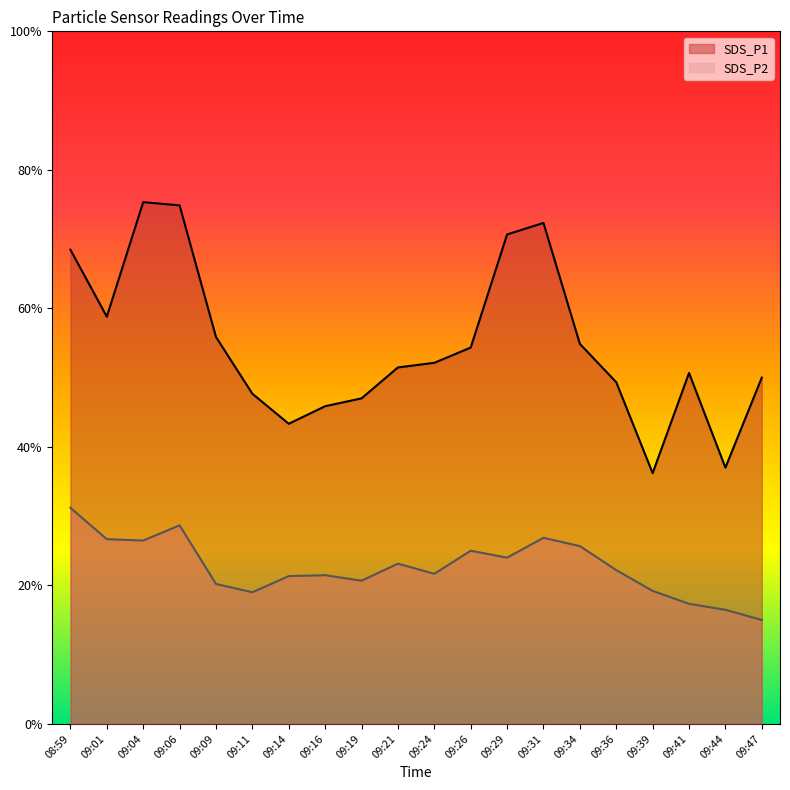

Reading right to left, list all the values displayed in this chart.

SDS_P1: 09:47=7.5	09:44=5.5	09:41=7.6	09:39=5.4	09:36=7.4	09:34=8.2	09:31=10.8	09:29=10.6	09:26=8.2	09:24=7.8	09:21=7.7	09:19=7.0	09:16=6.9	09:14=6.5	09:11=7.2	09:09=8.4	09:06=11.2	09:04=11.3	09:01=8.8	08:59=10.3
SDS_P2: 09:47=2.2	09:44=2.5	09:41=2.6	09:39=2.9	09:36=3.3	09:34=3.9	09:31=4.0	09:29=3.6	09:26=3.8	09:24=3.2	09:21=3.5	09:19=3.1	09:16=3.2	09:14=3.2	09:11=2.9	09:09=3.0	09:06=4.3	09:04=4.0	09:01=4.0	08:59=4.7